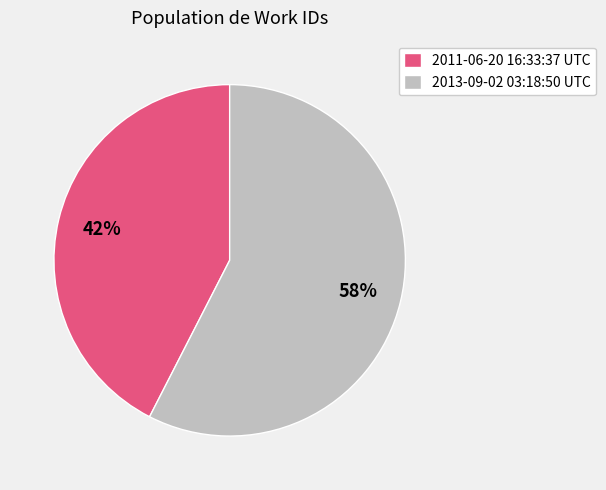

Which category has the smallest portion of the pie?

2011-06-20 16:33:37 UTC